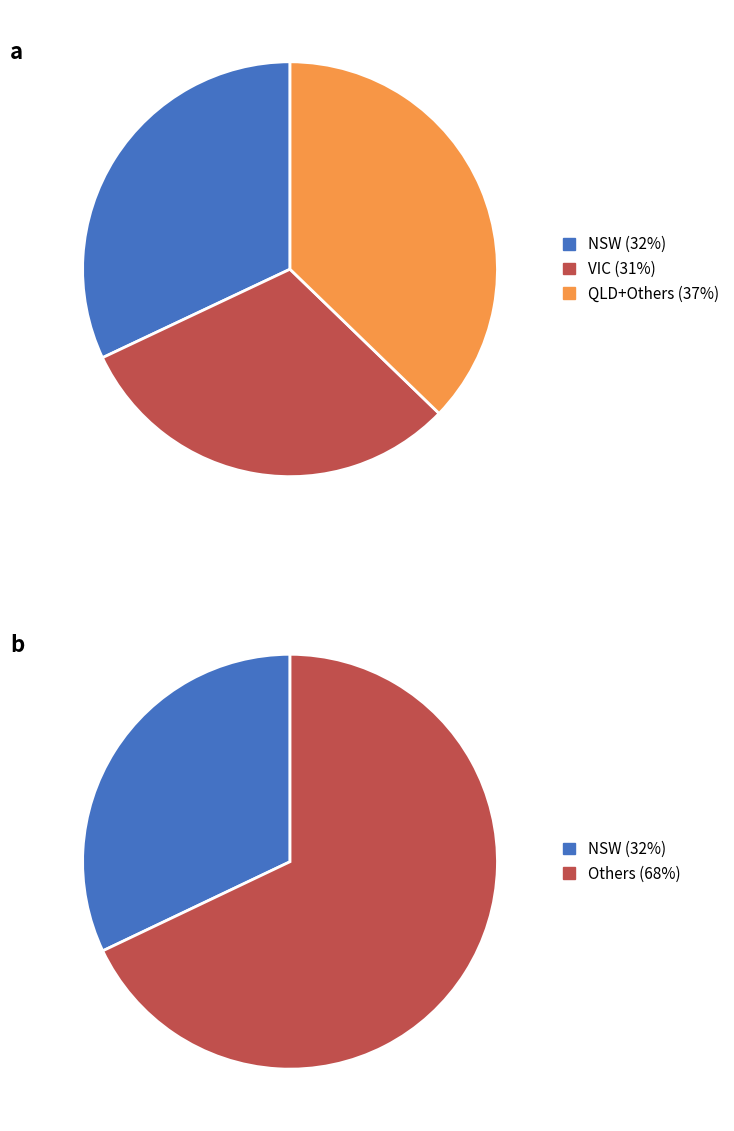

What percentage is the NSW slice, to the nearest percent?

32%